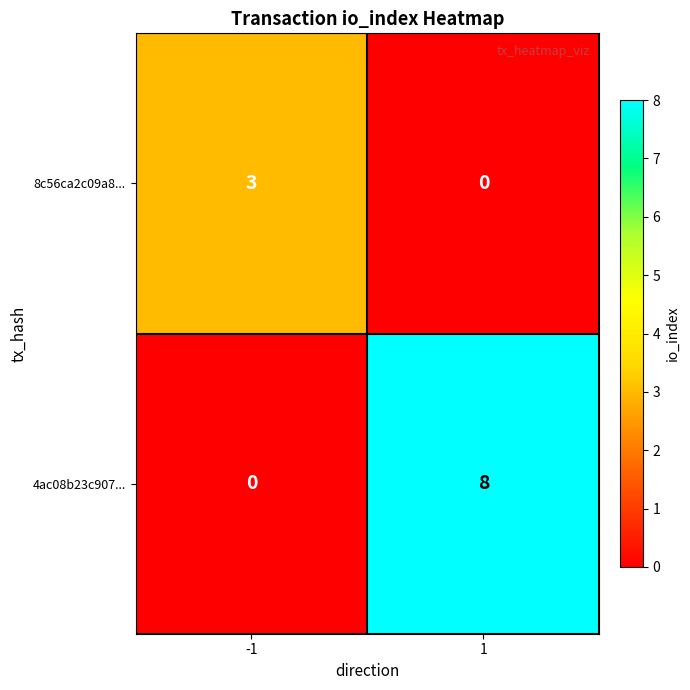

What is the approximate value of 8c56ca2c09a8... at -1?

3